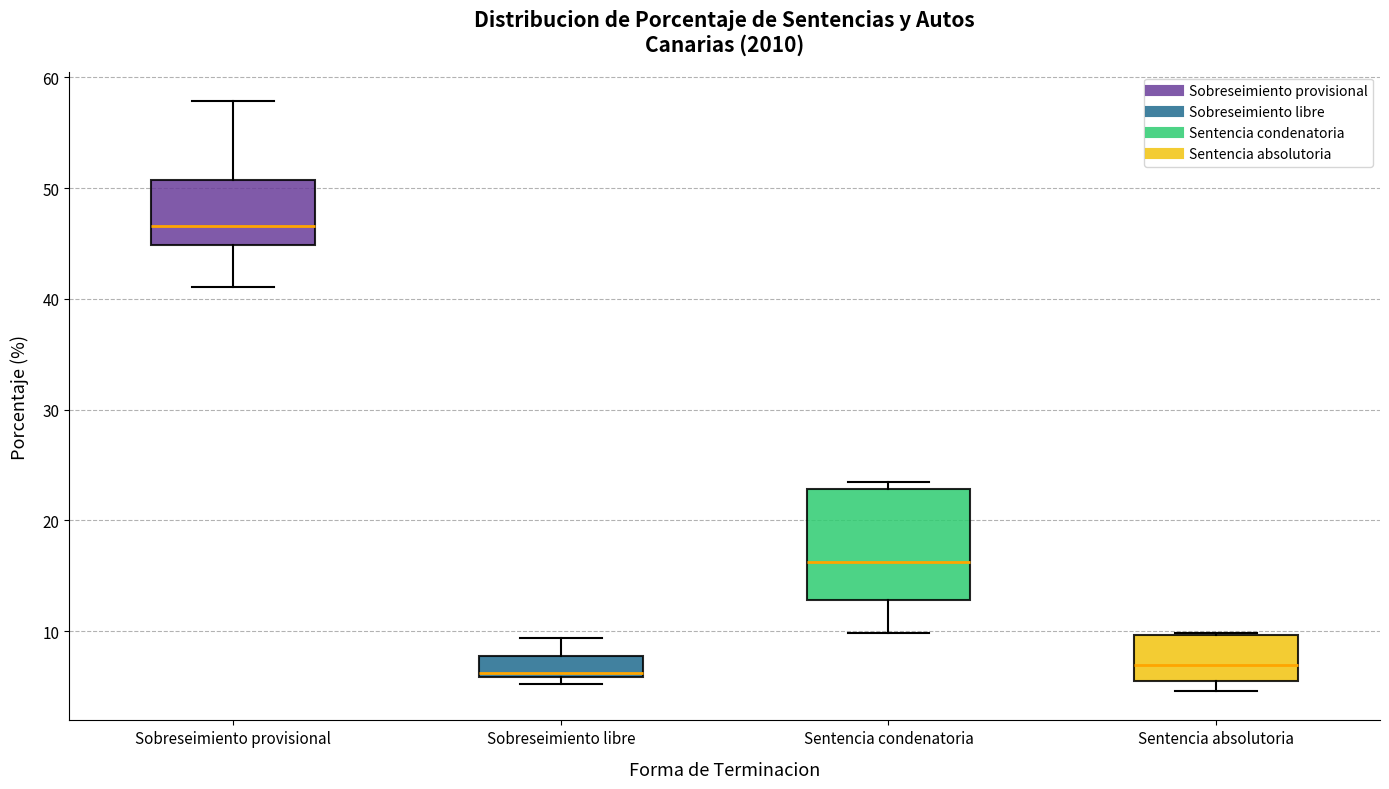

Which box has the highest median line?

Sobreseimiento provisional